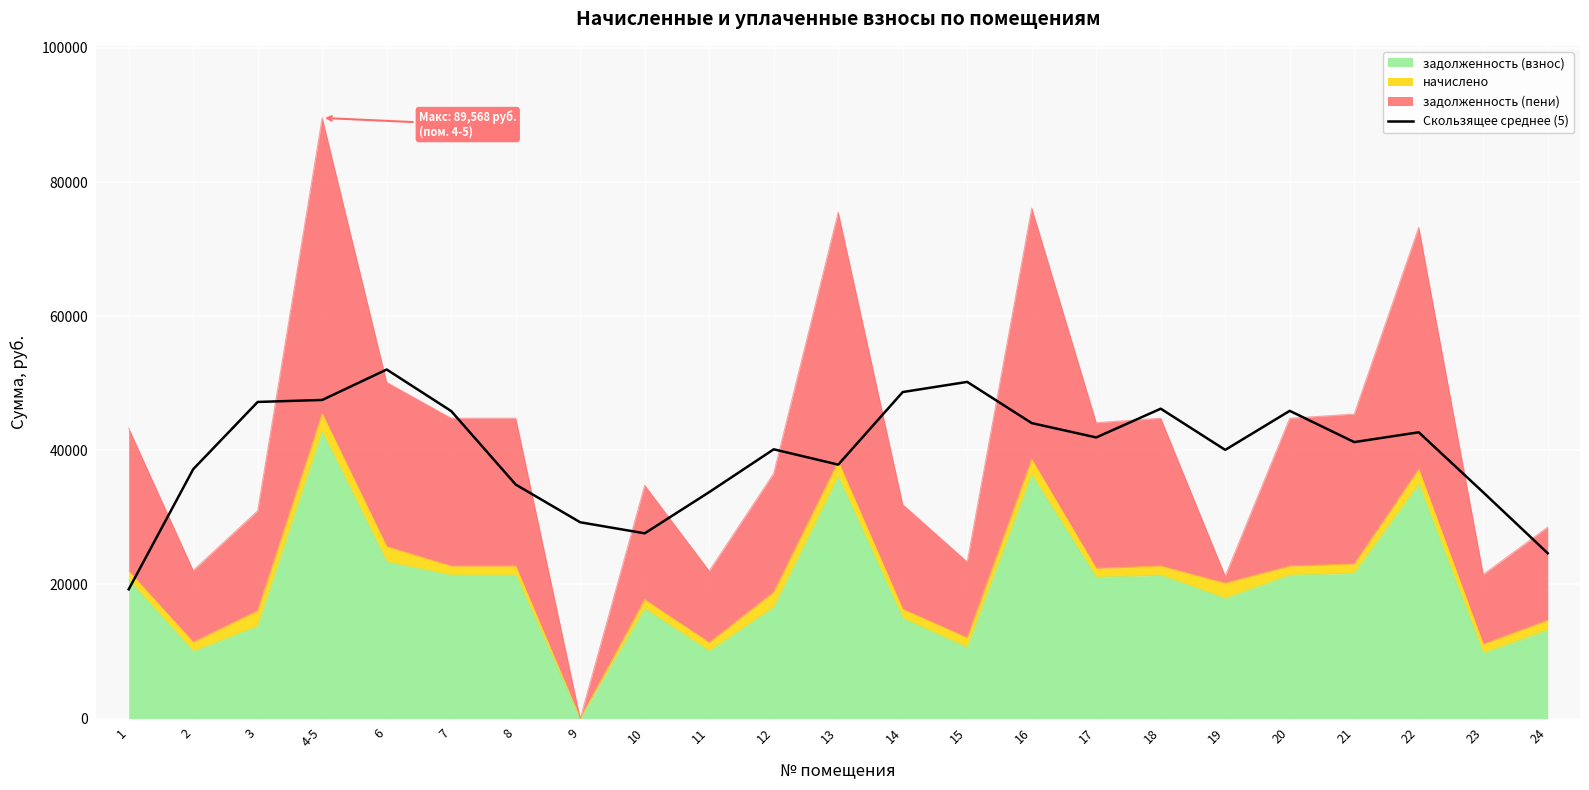

Where is the first local minimum?

10